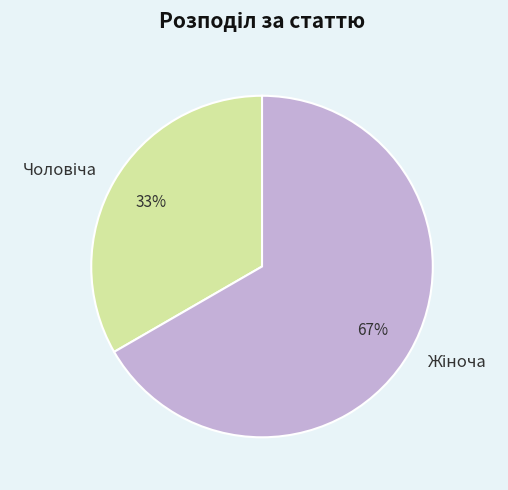

Count the number of slices in the pie.

2